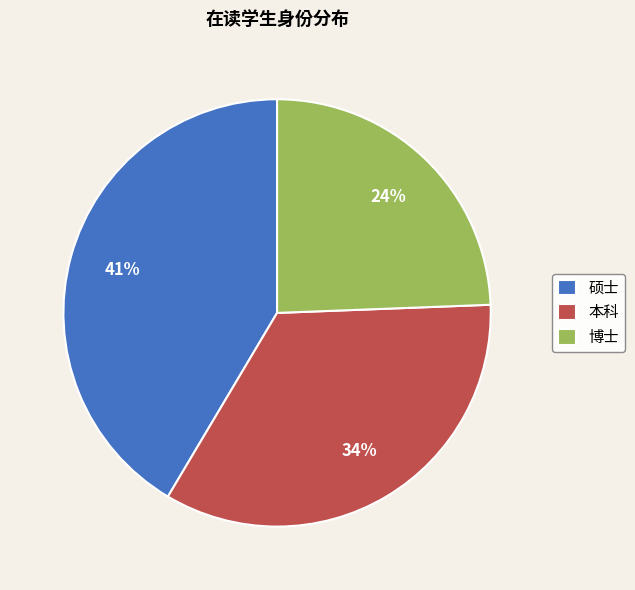

To the nearest percent, what portion does 硕士 represent?

41%